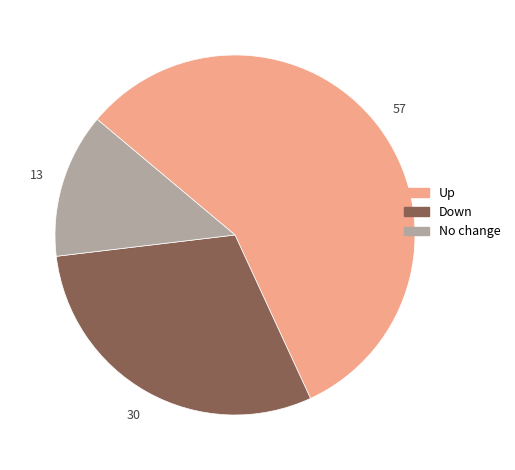

Does any single category account for the majority?

Yes